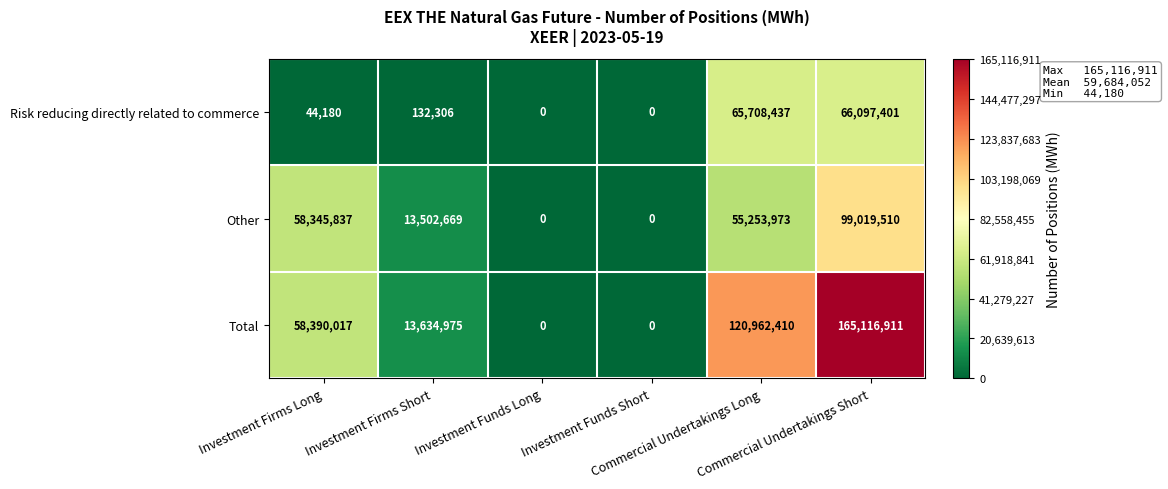

Which series has the largest total across all categories?

Total